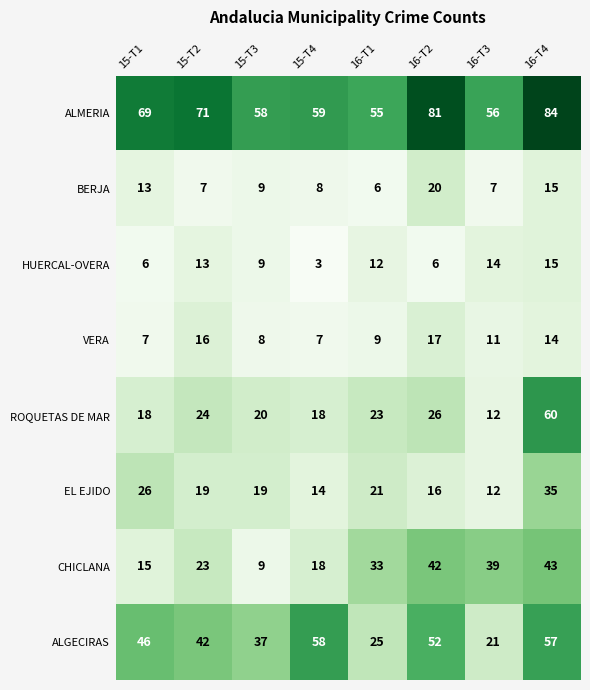

Rank the series at 16-T1 from highest to lowest value.

ALMERIA, CHICLANA, ALGECIRAS, ROQUETAS DE MAR, EL EJIDO, HUERCAL-OVERA, VERA, BERJA